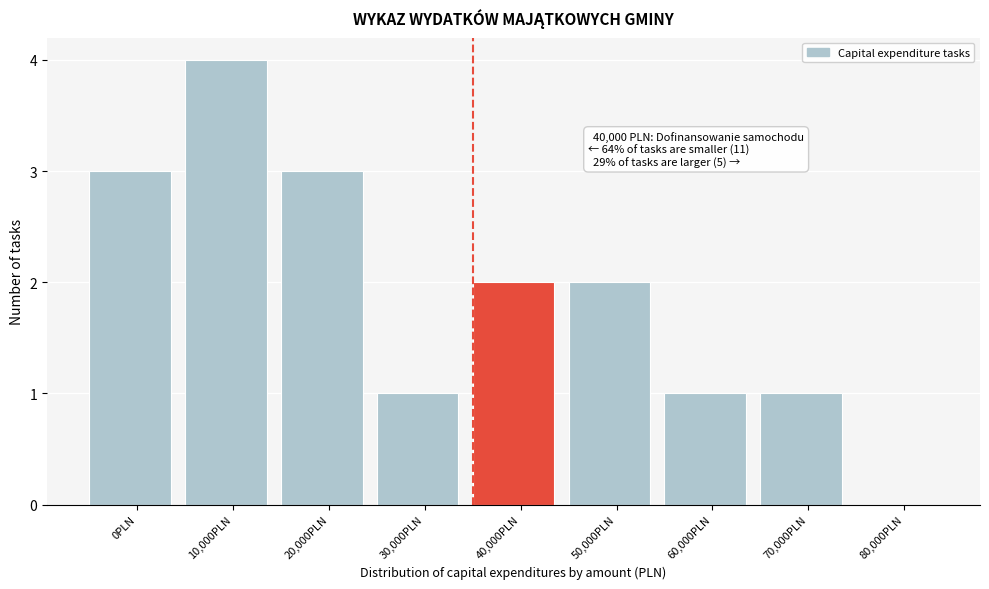

Reading left to right, transcribe all the data shown in this chart.

0PLN=3	10,000PLN=4	20,000PLN=3	30,000PLN=1	40,000PLN=2	50,000PLN=2	60,000PLN=1	70,000PLN=1	80,000PLN=0